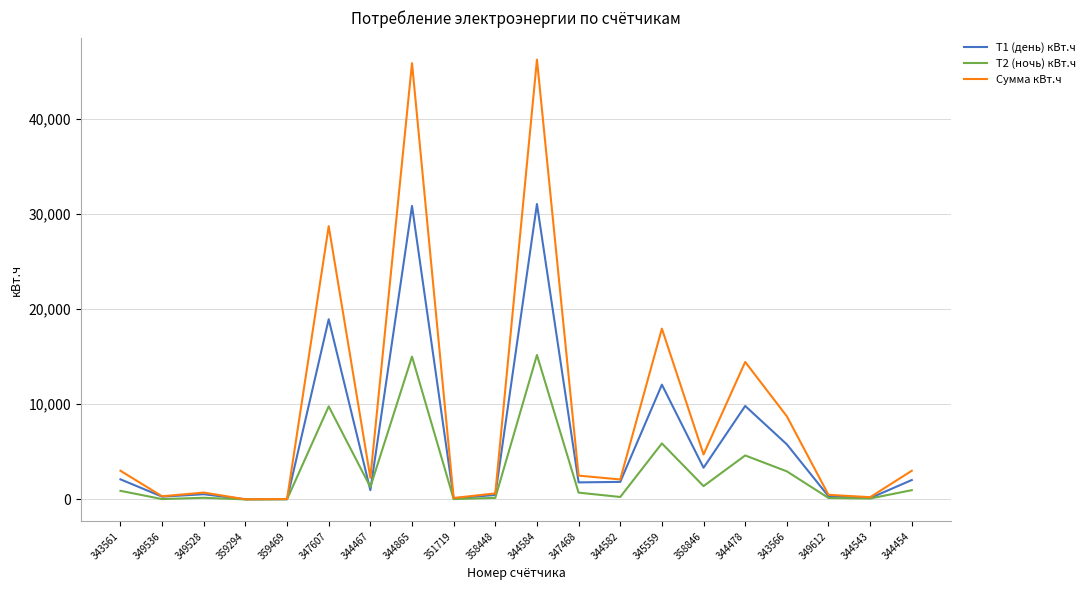

List the series in order of their overall mean, highest first.

Сумма кВт.ч, Т1 (день) кВт.ч, Т2 (ночь) кВт.ч